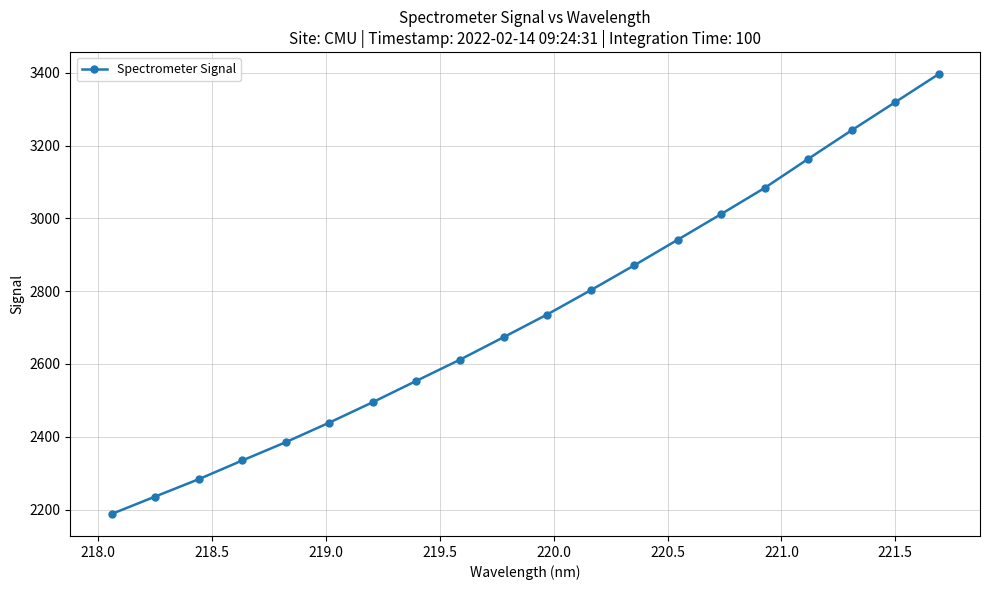

What is the greatest value displayed?

3396.1